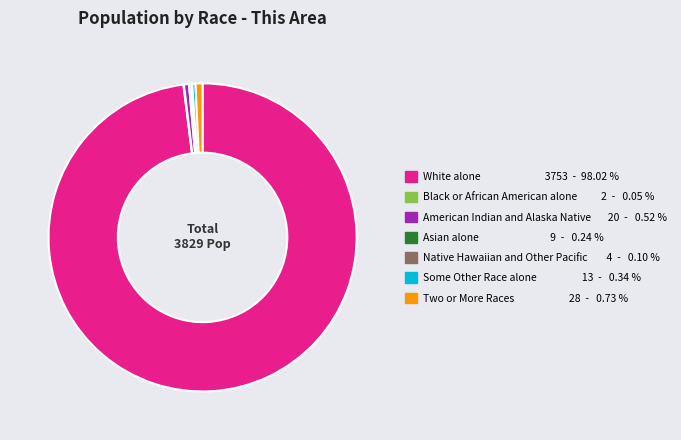

What is the majority slice?

White alone